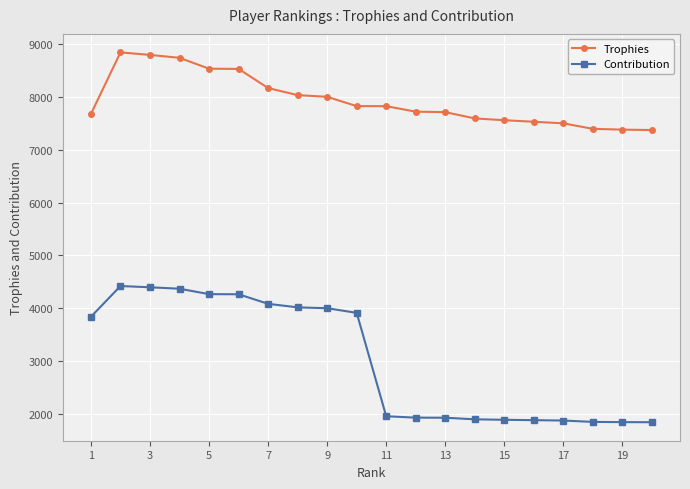

What is the maximum value shown in the chart?

8843